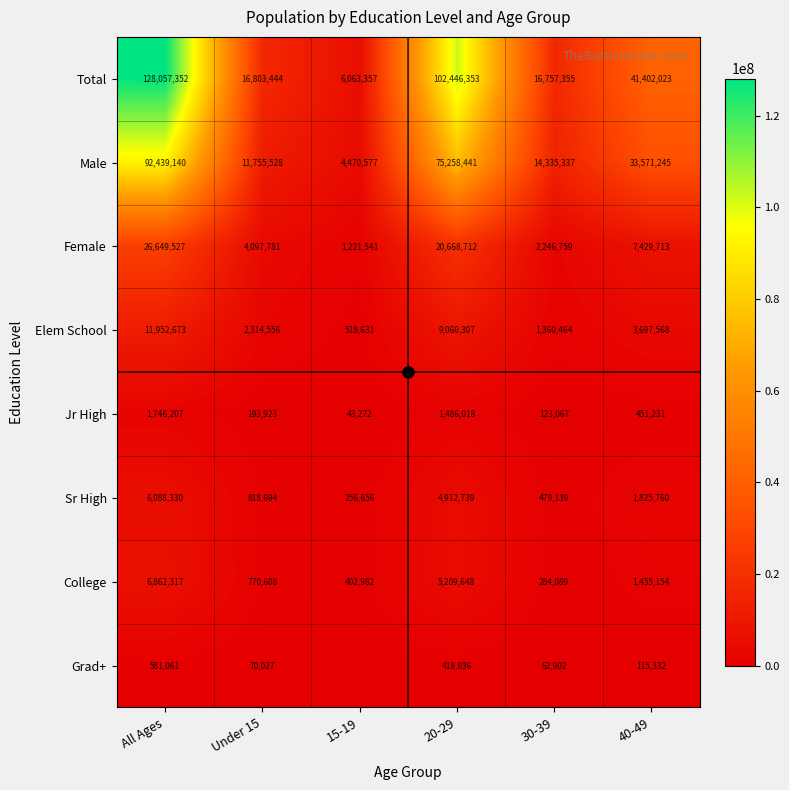

Which series has the largest total across all categories?

Total